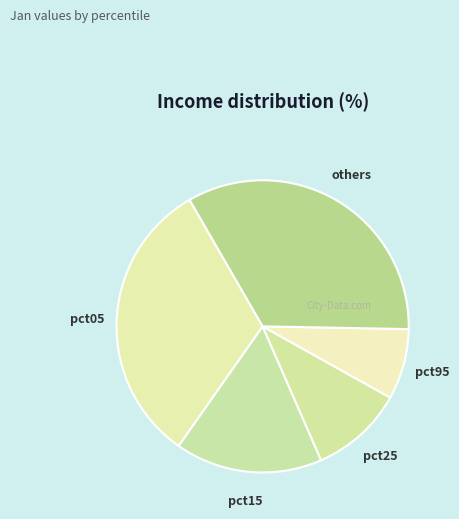

Combined, do pct15 and pct05 account for over 50%?

No